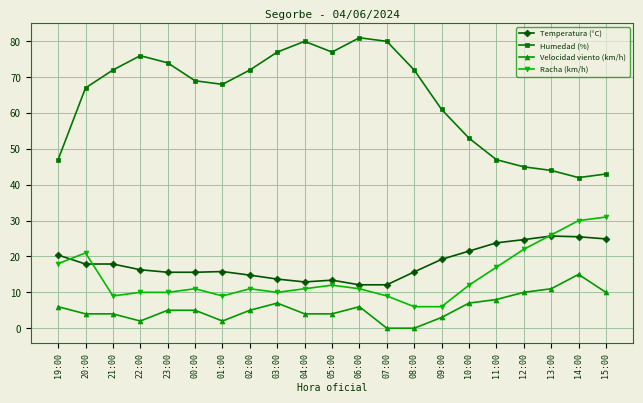

What is the value of the Temperatura (°C) point at the 14th from the left?

15.7